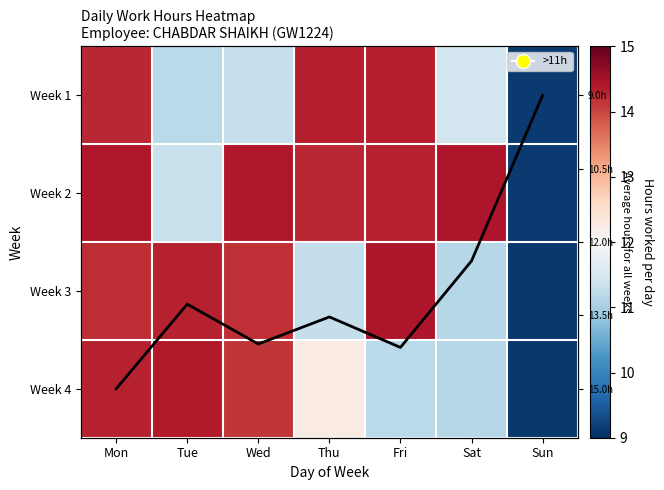

Where does the Week 3 series first go above 14?

Mon